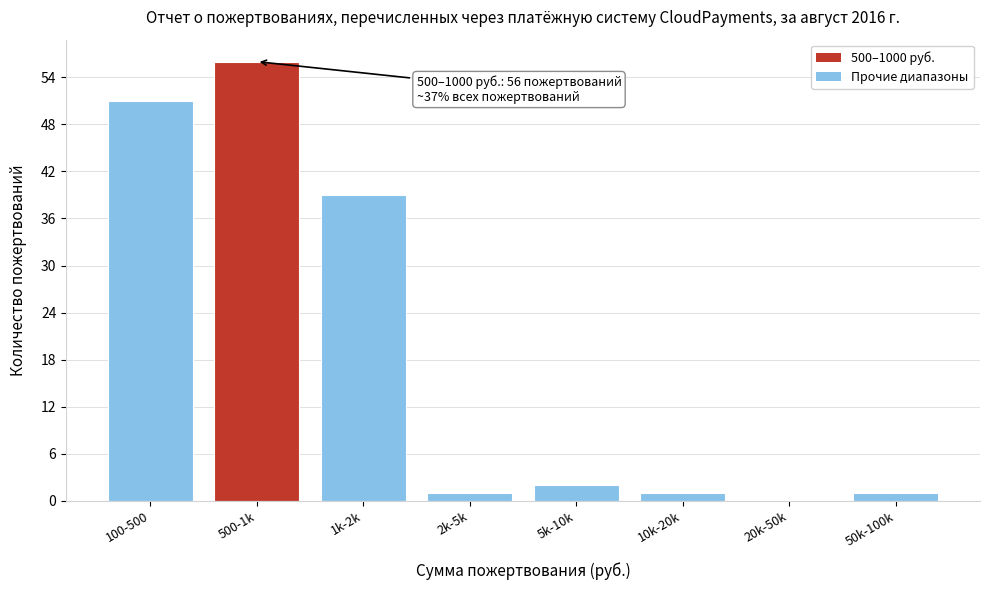

Reading left to right, list all the values displayed in this chart.

100-500=51	500-1k=56	1k-2k=39	2k-5k=1	5k-10k=2	10k-20k=1	20k-50k=0	50k-100k=1